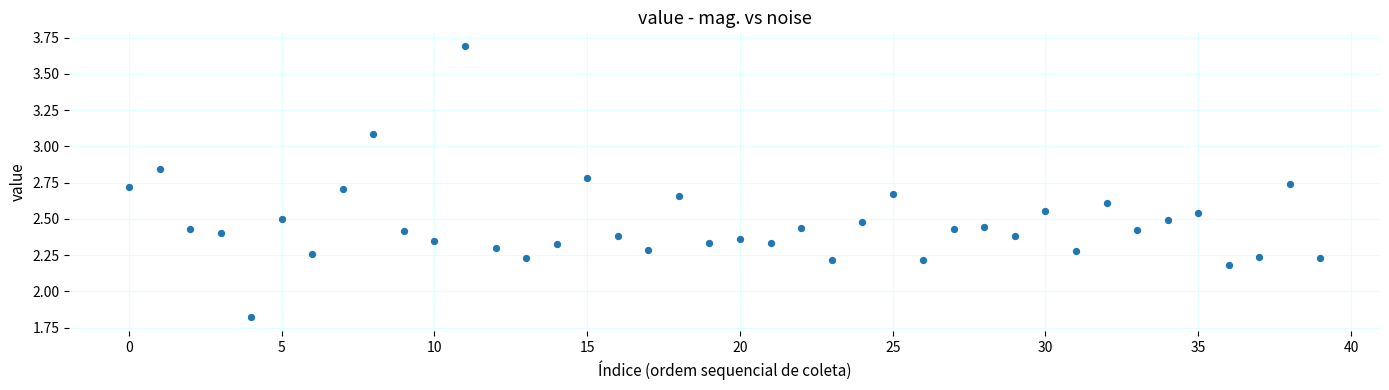

What is the range of Y values (max minus min)?

1.9